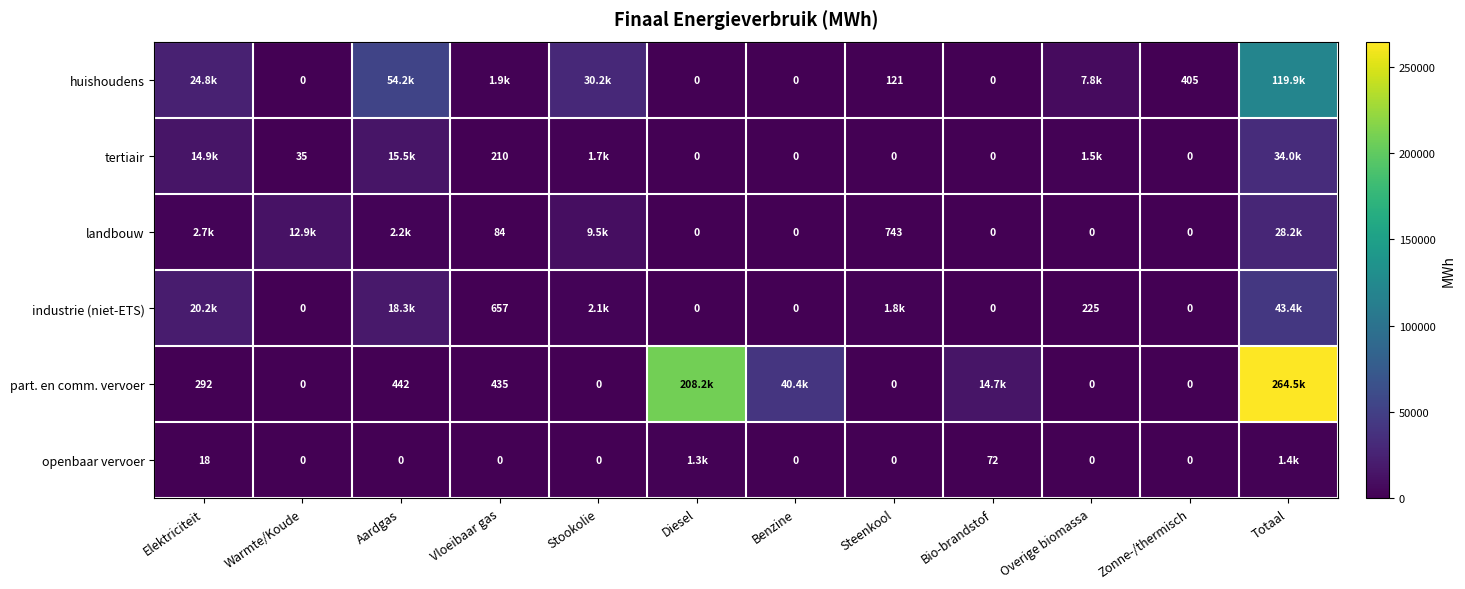

Which category has the highest value in the huishoudens series?

Totaal